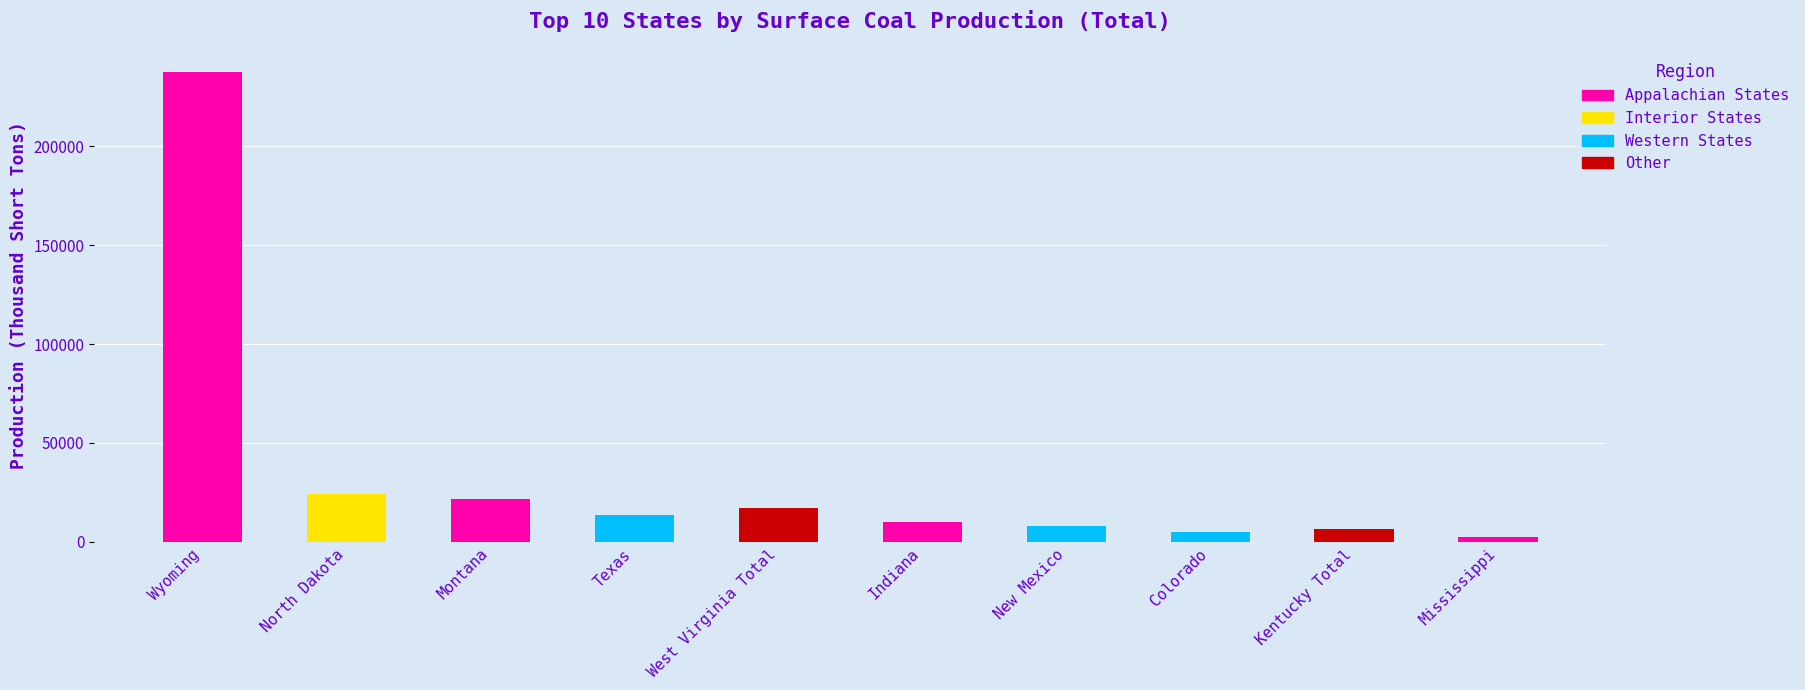

Is it true that the value at Colorado is 4928?

True